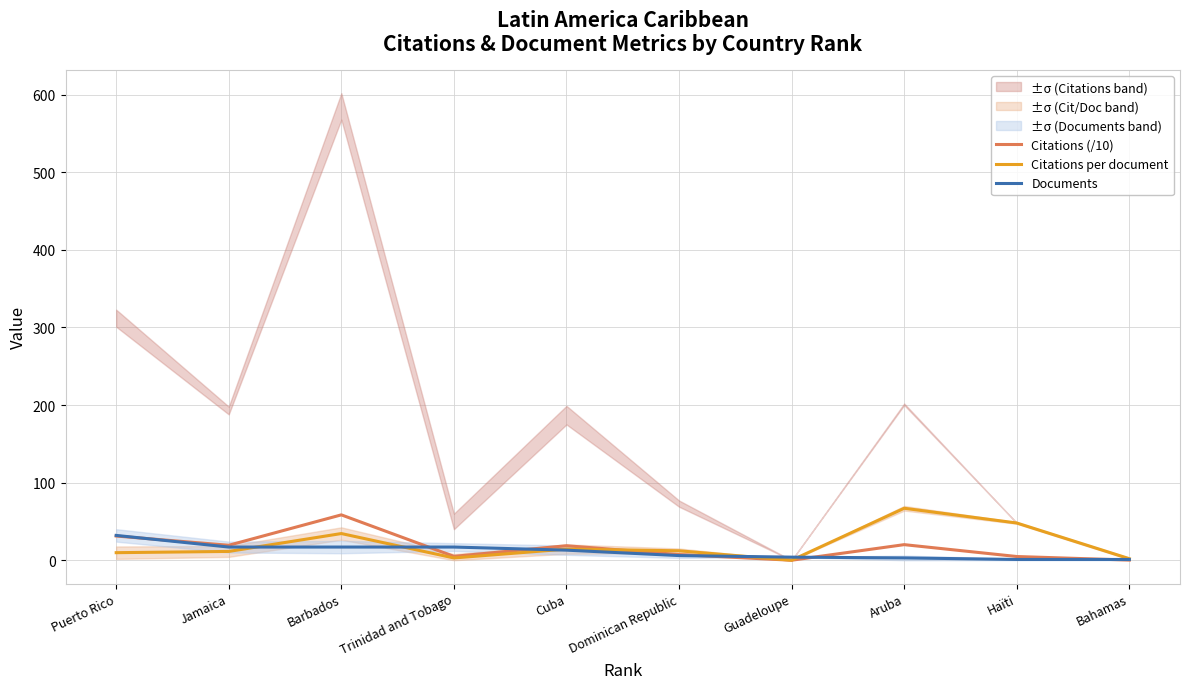

True or false: Citations (/10) and Documents cross at least once.

True